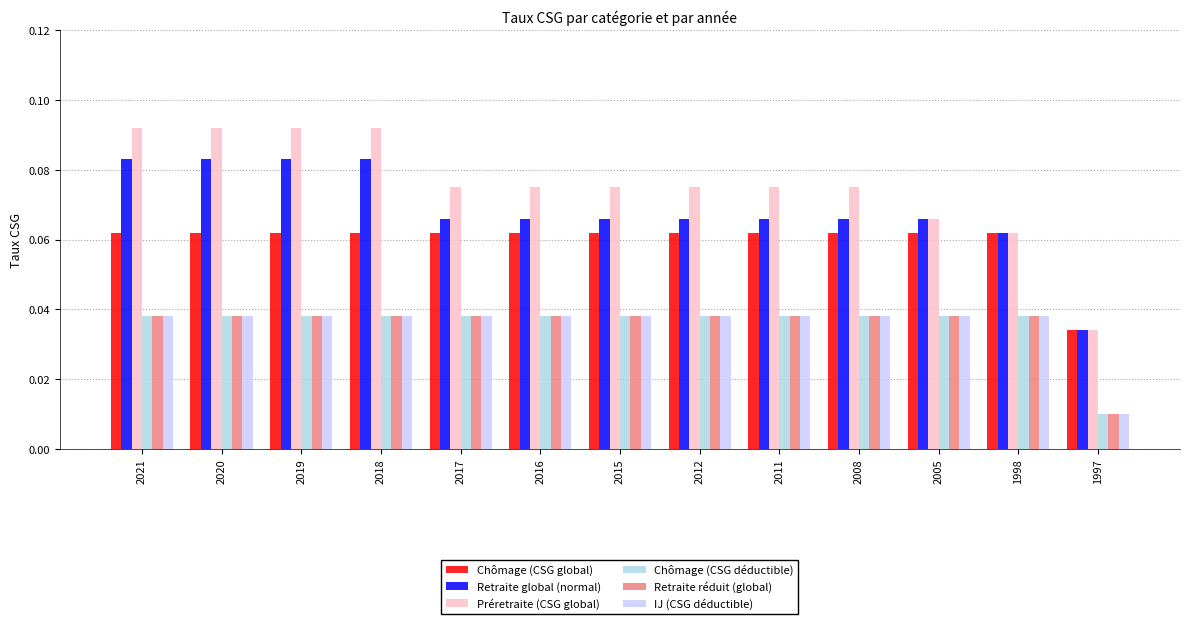

Is the value of Chômage (CSG déductible) at 2017 greater than the value of Retraite global (normal) at 2005?

No